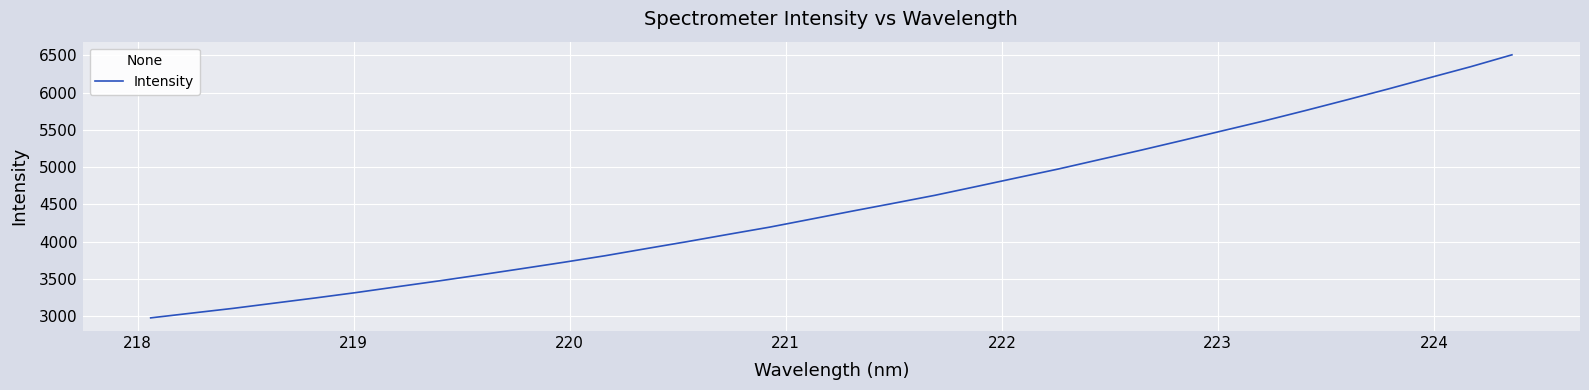

What is the difference between the maximum and minimum values?

3532.6